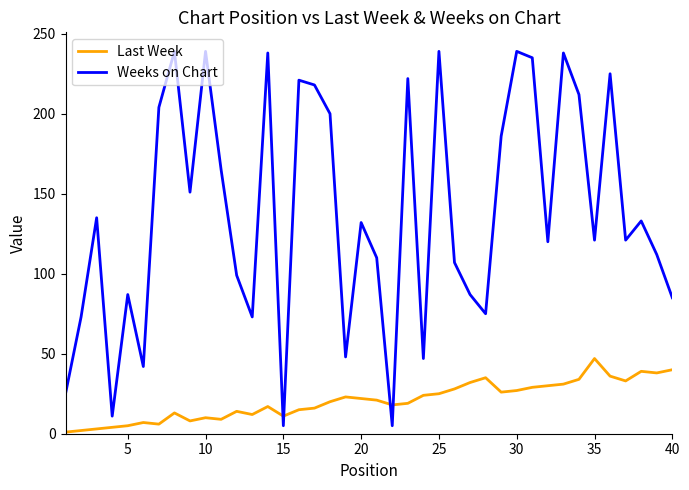

List the series in order of their peak value, lowest first.

Last Week, Weeks on Chart